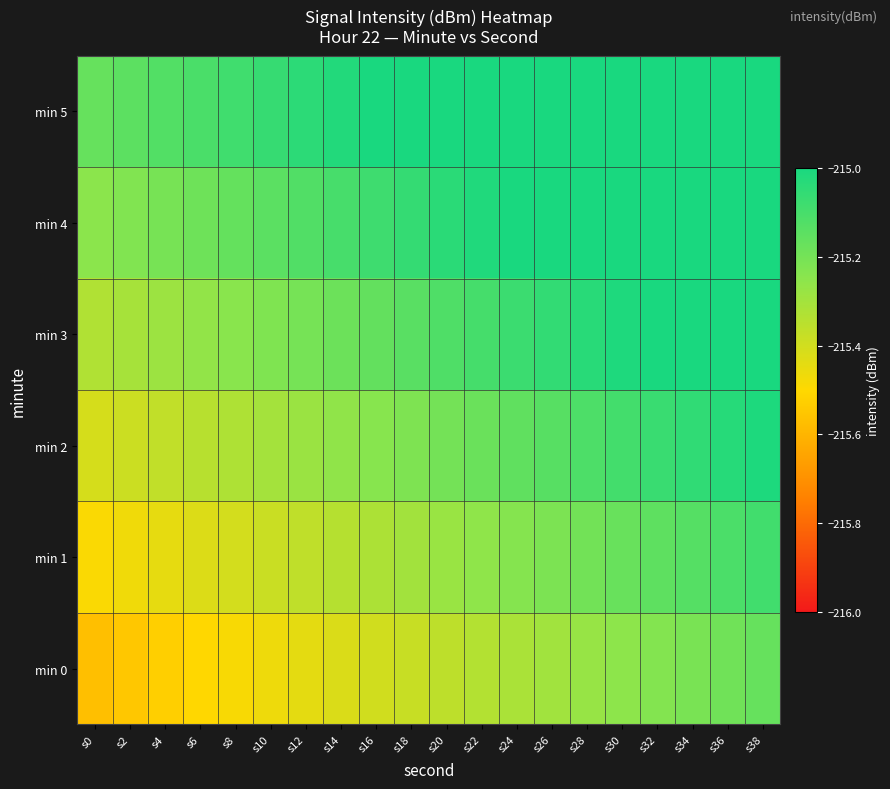

What is the minimum value shown in the chart?

-215.6